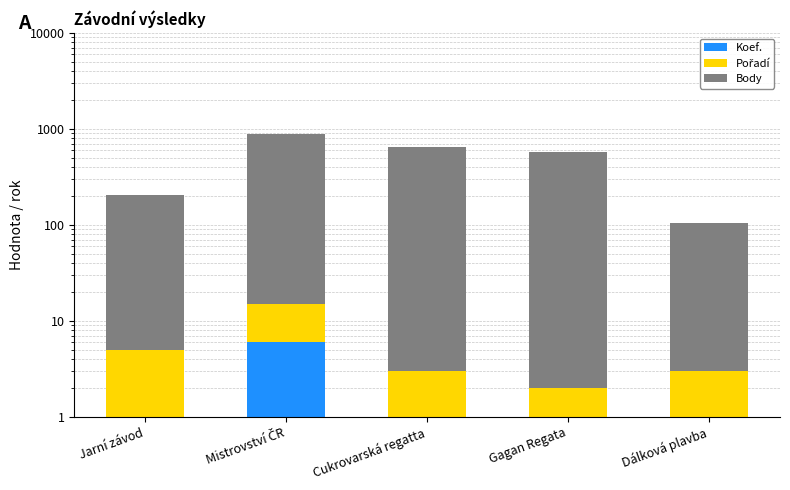

Which series changed the most between Jarní závod and Cukrovarská regatta?

Body